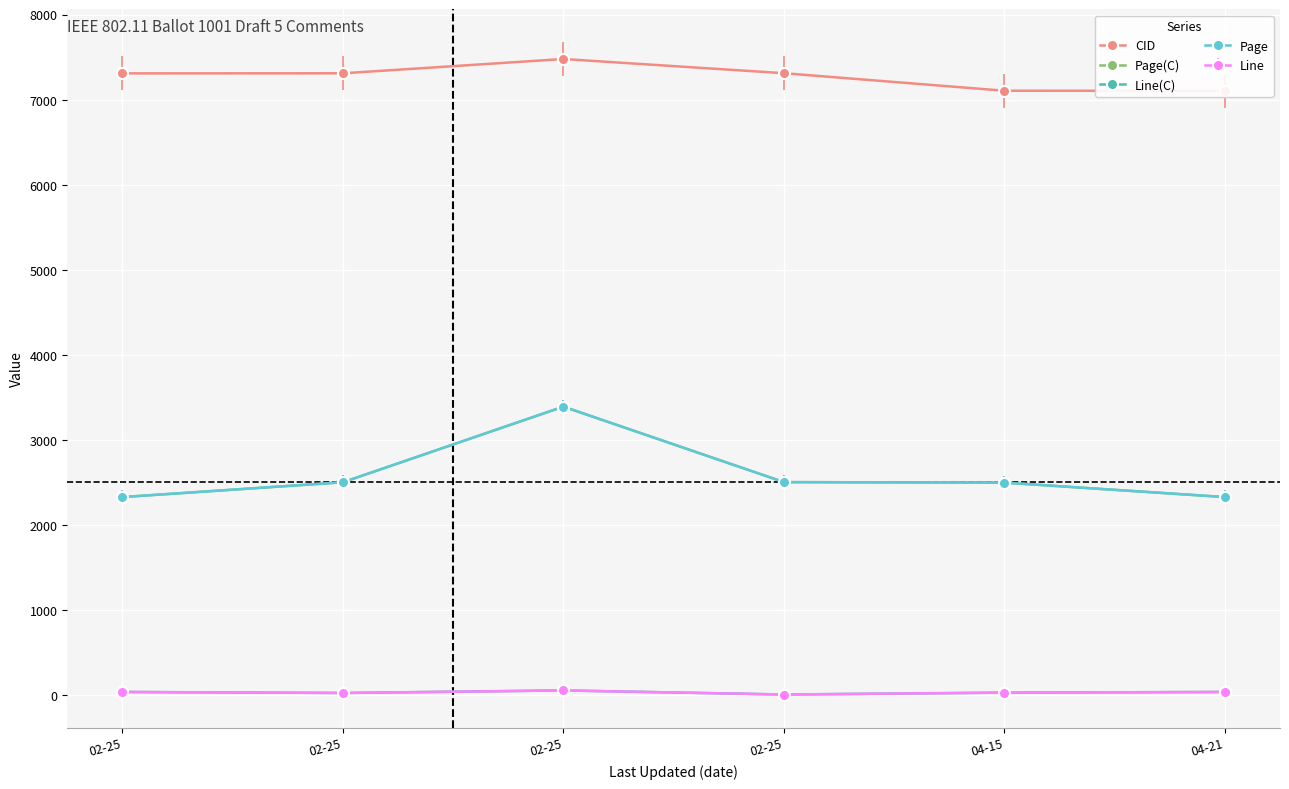

True or false: CID has more than 0 points higher than both neighbors.

True